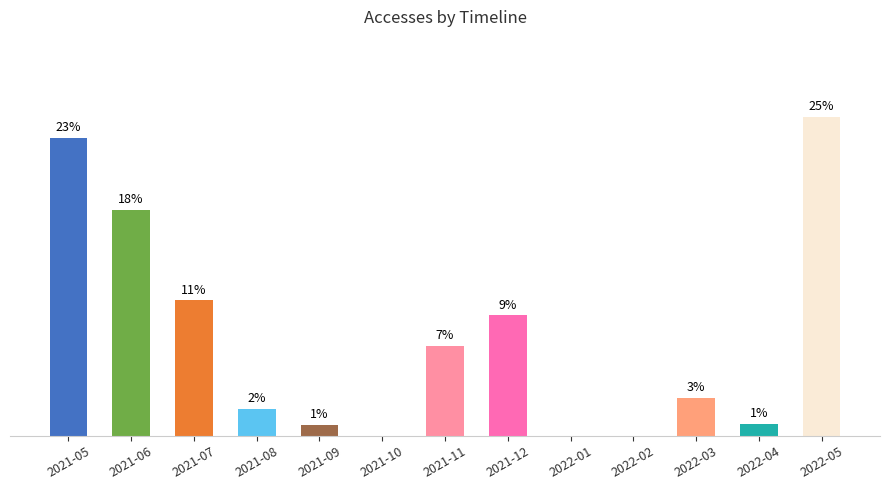

What value does the data have at 2021-05?

23.3